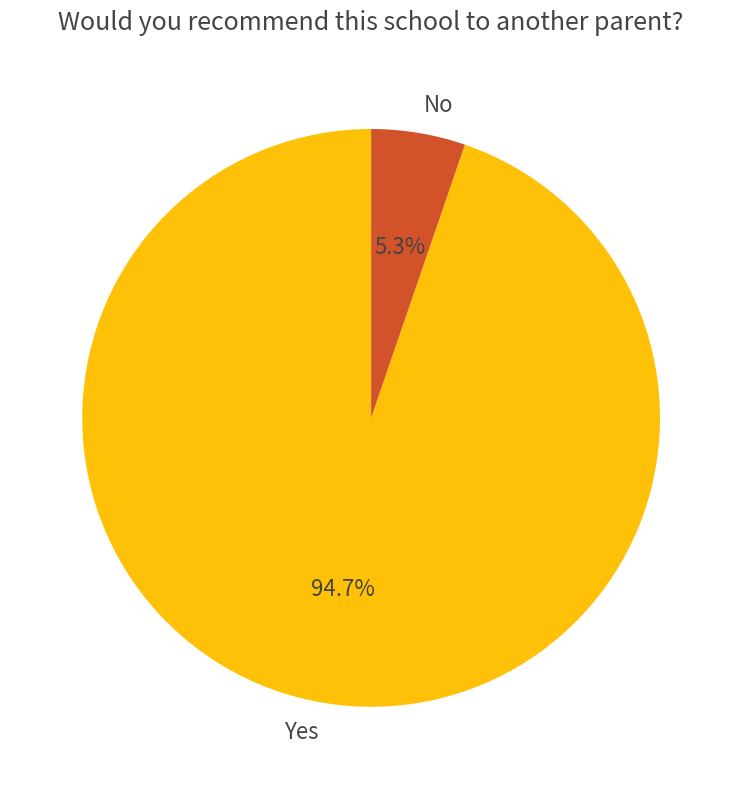

Which has a higher value, No or Yes?

Yes